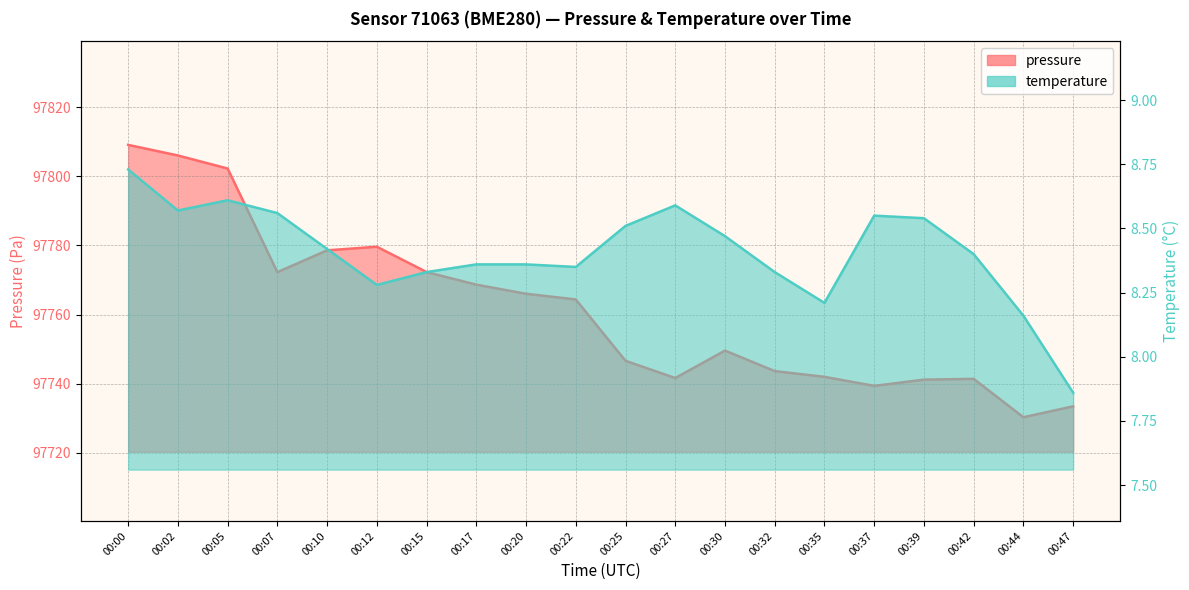

List the labels in order of pressure value, smallest first.

00:44, 00:47, 00:37, 00:39, 00:42, 00:27, 00:35, 00:32, 00:25, 00:30, 00:22, 00:20, 00:17, 00:07, 00:15, 00:10, 00:12, 00:05, 00:02, 00:00